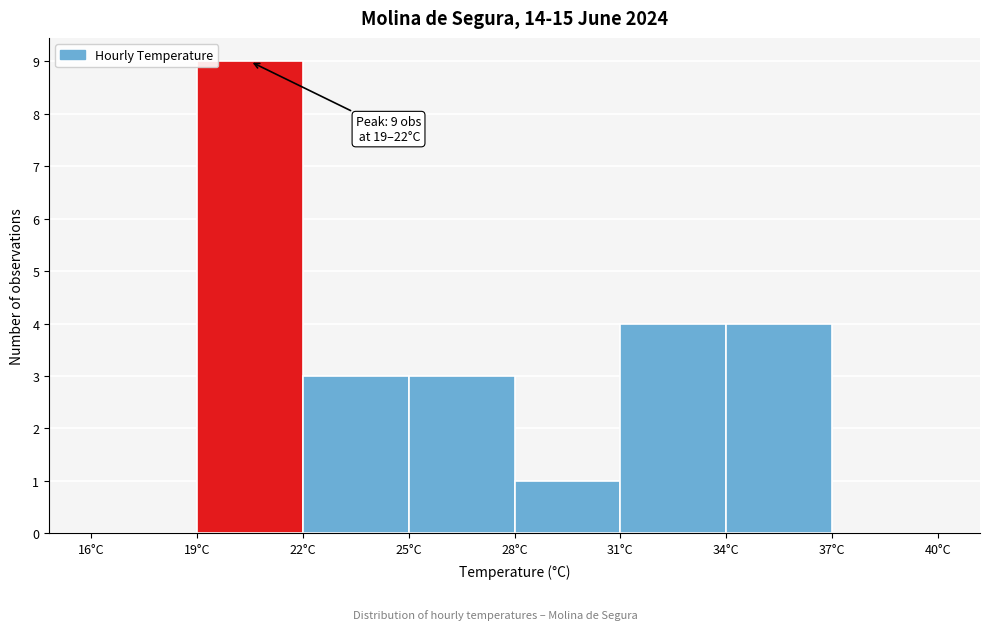

Which range on the x-axis has the tallest bar?

19 to 22